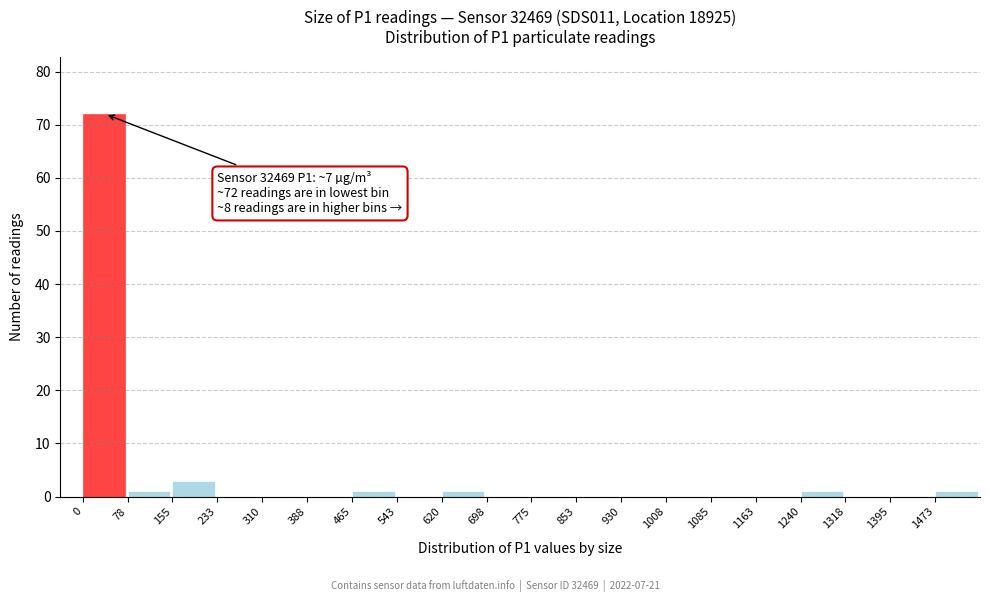

Over which range of the x-axis is the bar tallest?

0 to 80